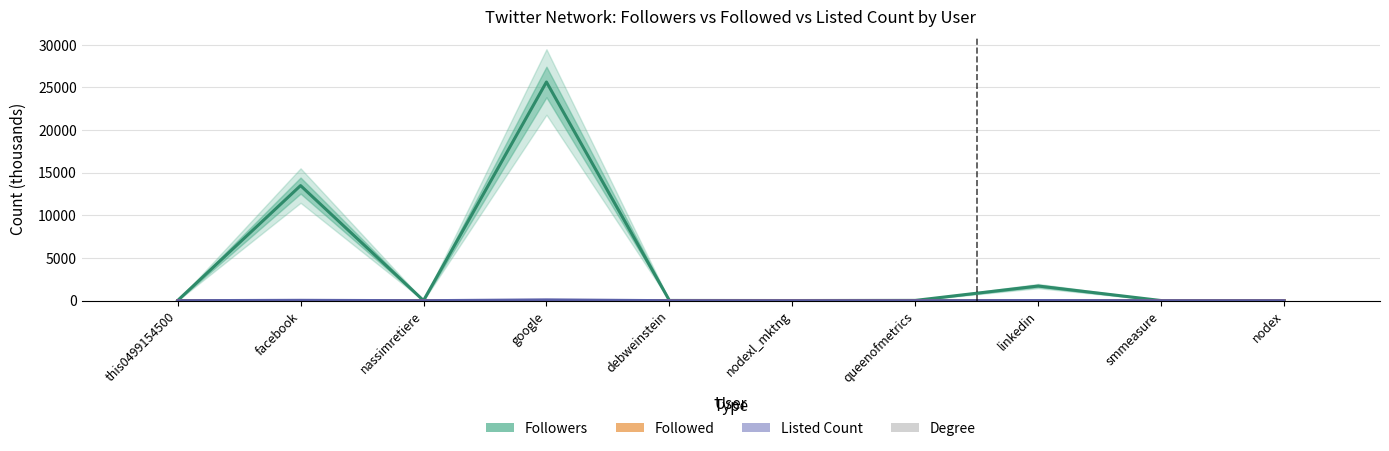

Approximately how many times larger is the value at debweinstein compared to this0499154500?

2.0